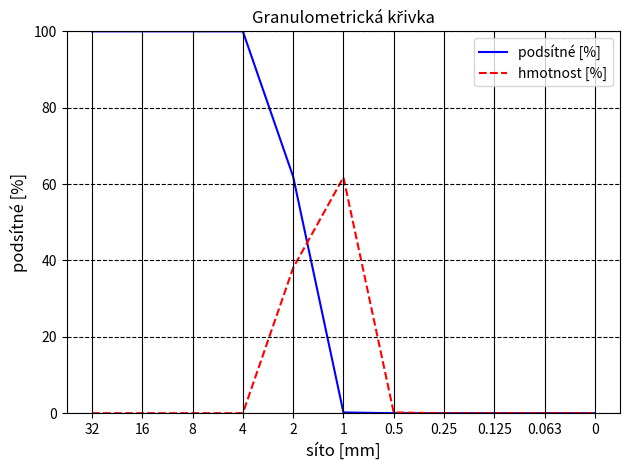

What is the spread (max minus min) of values at 32?

100.0